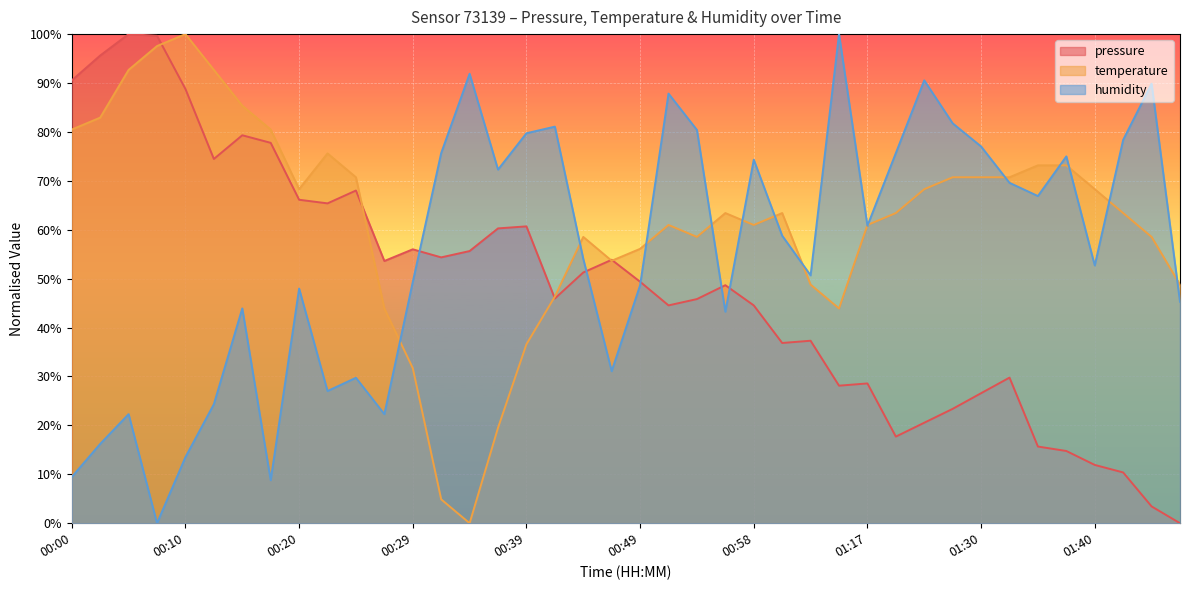

How many times do pressure and humidity cross each other?

5